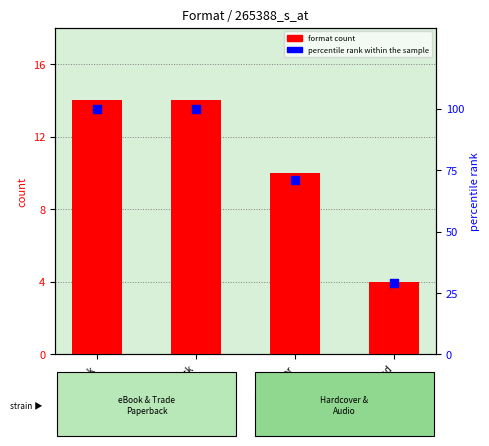

Which series has the largest total across all categories?

percentile rank within the sample